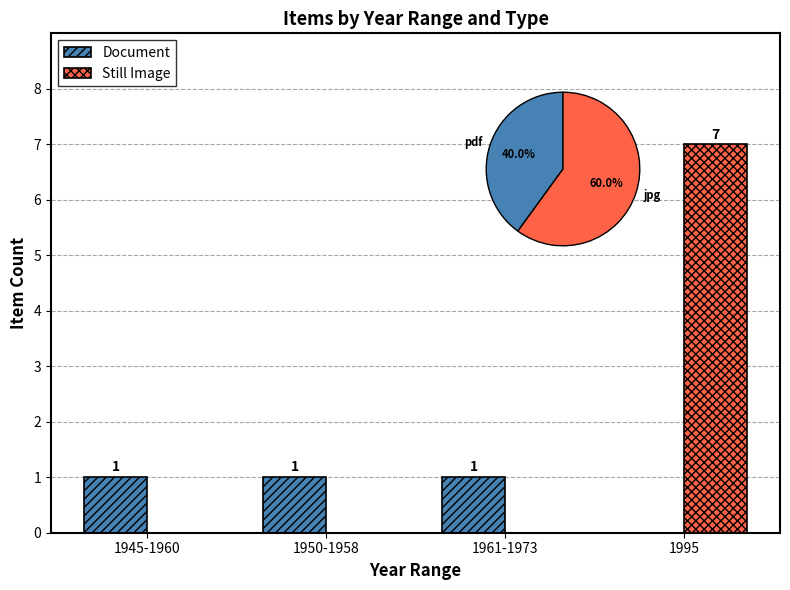

Reading left to right, transcribe all the data shown in this chart.

Document: 1945-1960=1	1950-1958=1	1961-1973=1	1995=0
Still Image: 1945-1960=0	1950-1958=0	1961-1973=0	1995=7